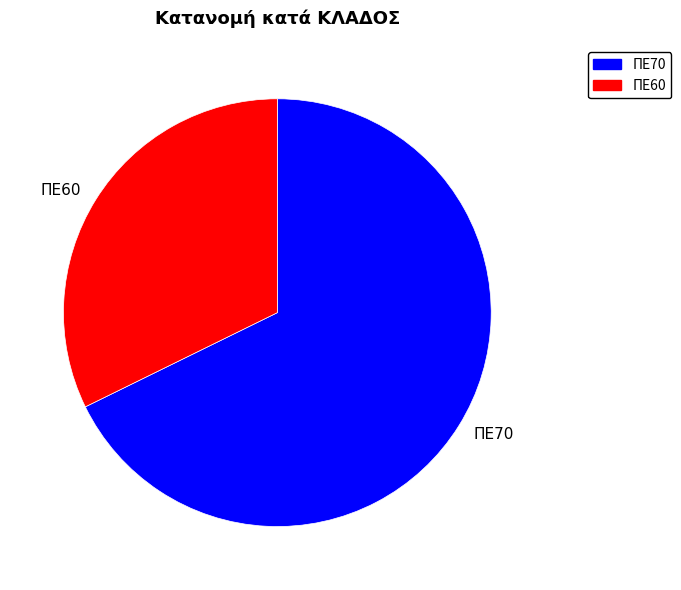

Between ΠΕ60 and ΠΕ70, which is larger?

ΠΕ70